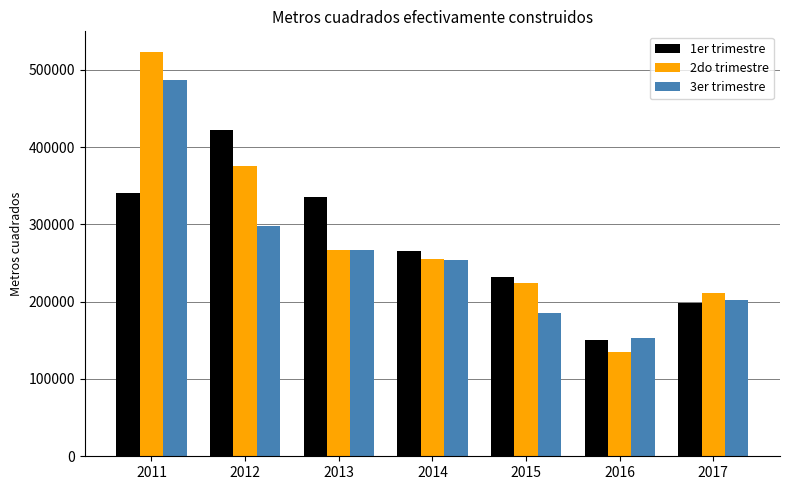

What is the spread (max minus min) of values at 2016?

18573.4